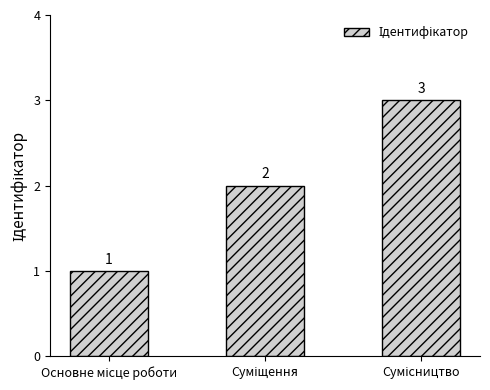

What is the average value?

2